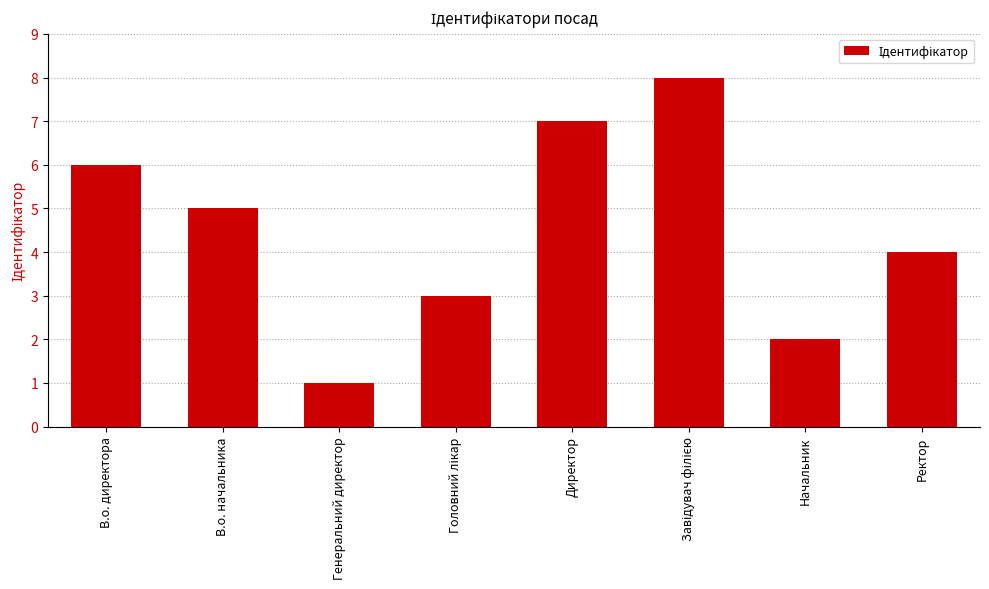

At which label is the value closest to 4?

Ректор